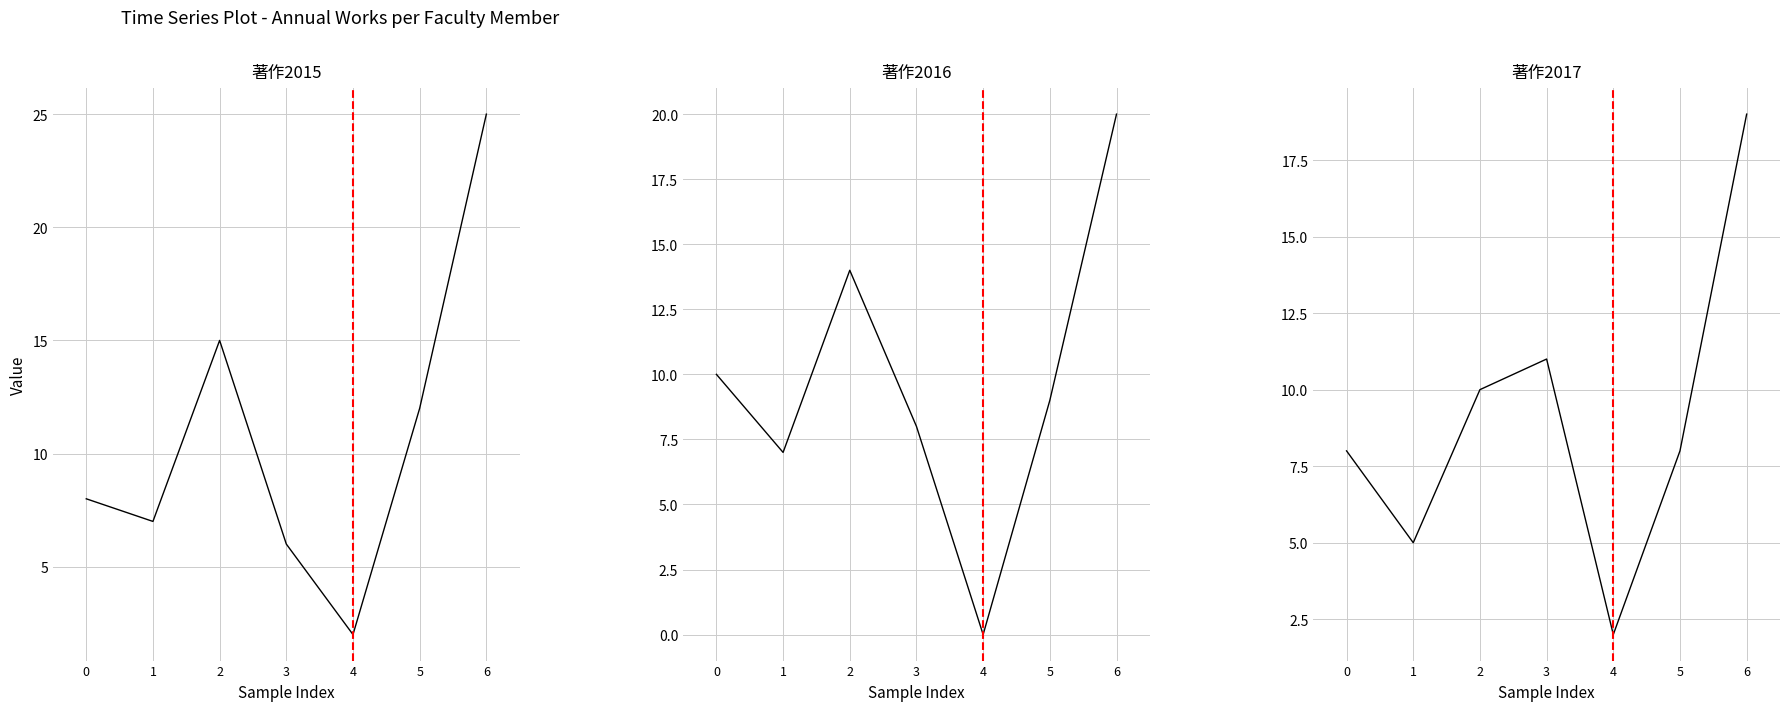

Does the chart display data point markers on the line(s)?

No